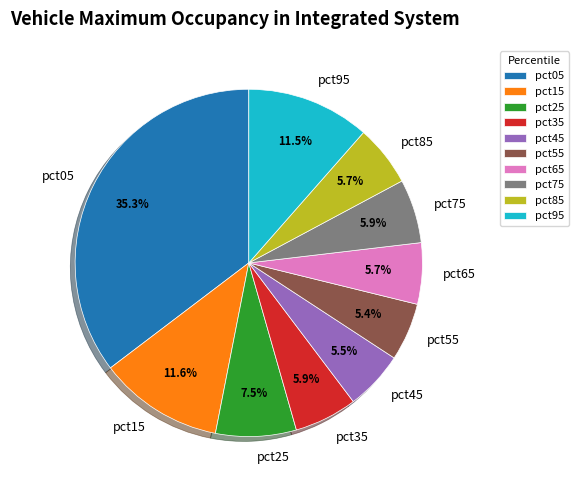

Does pct75 represent more than half of the total?

No